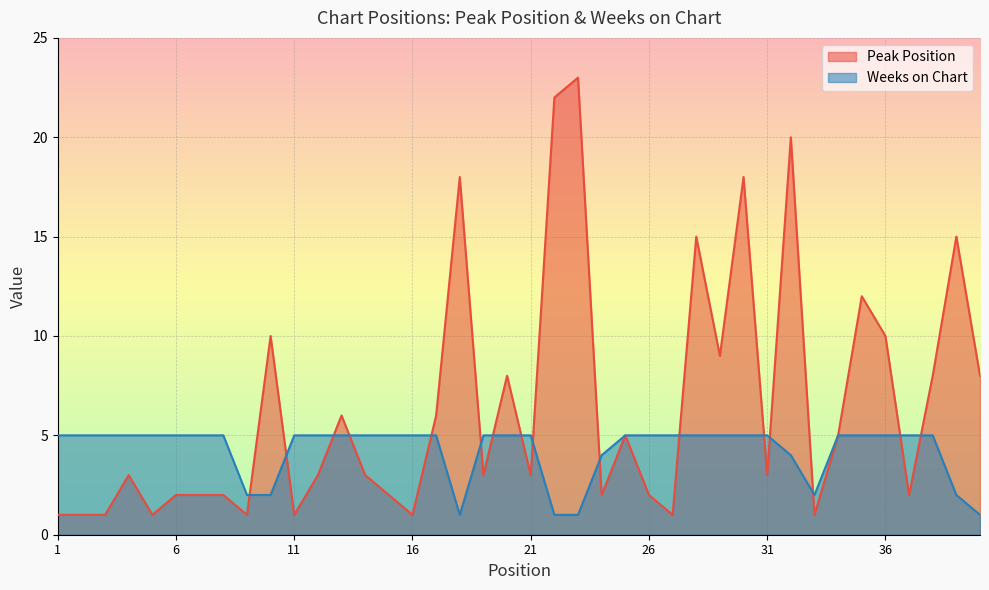

Where is Weeks on Chart nearest to the value 3?

9